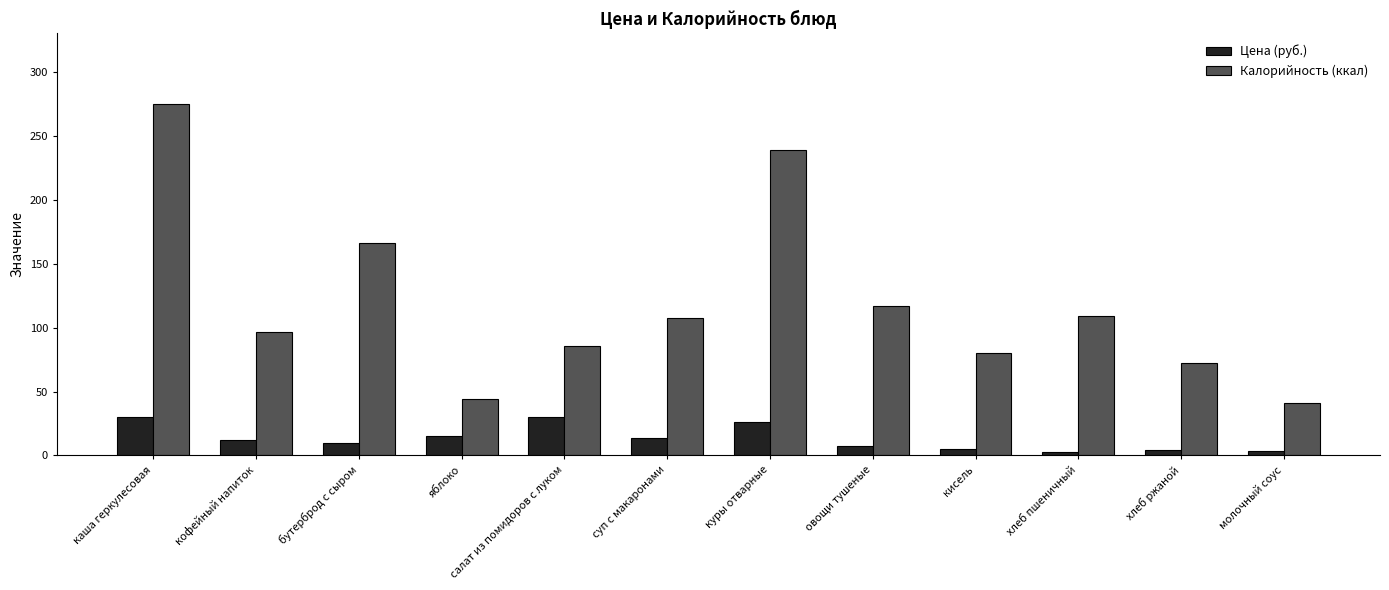

What position from the left is овощи тушеные?

8